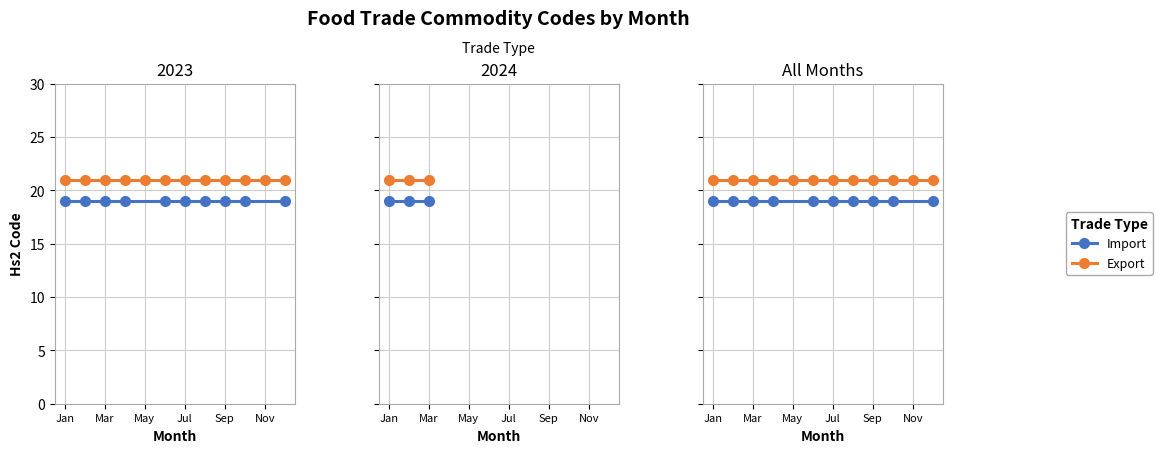

The Hs2Code_Export series shows 21 at 7. True or false?

True